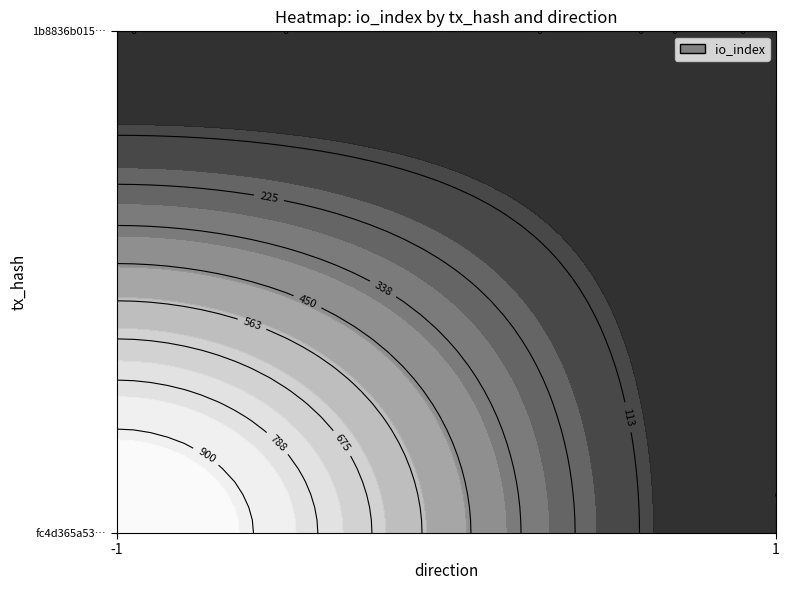

At which category does the chart reach its peak across all series?

-1